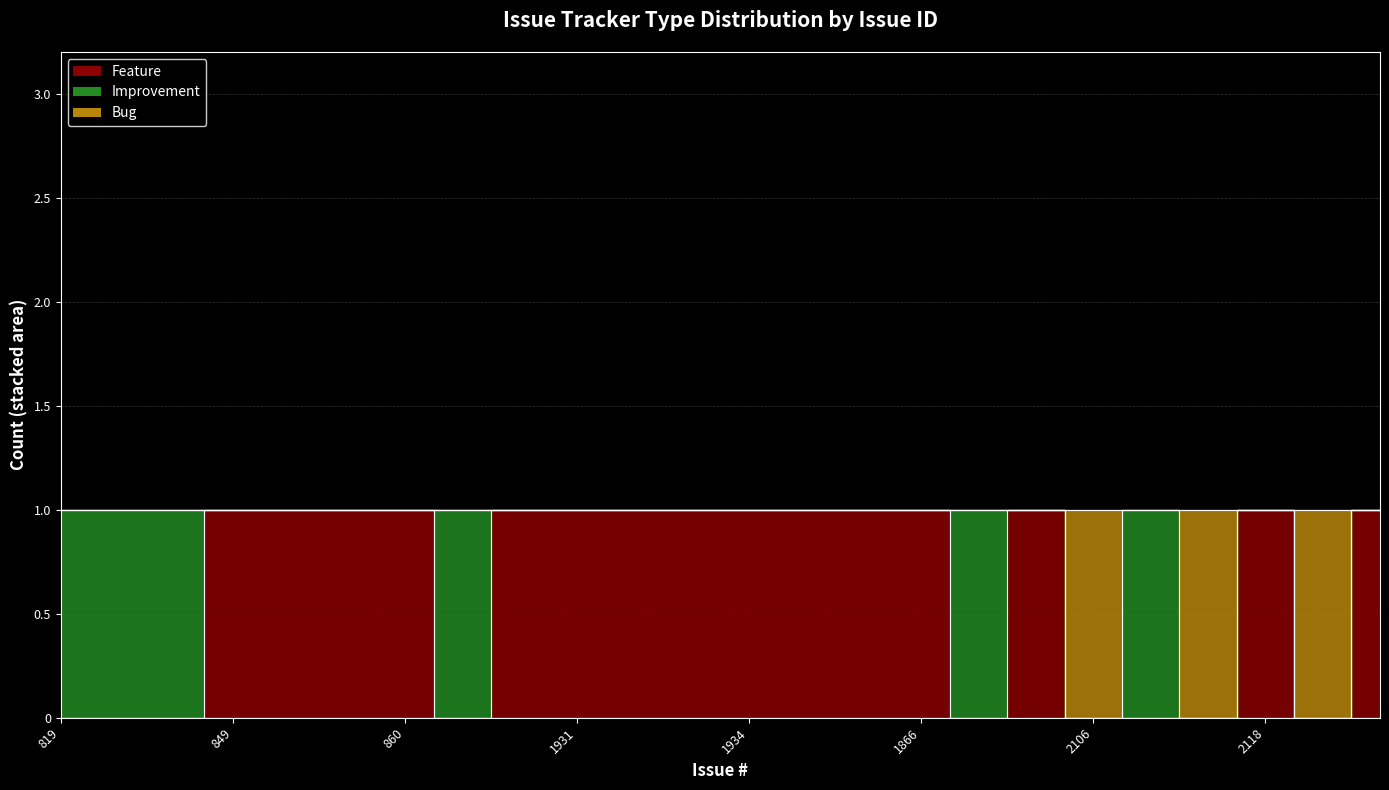

Which series has the largest total across all categories?

Tracker: Feature